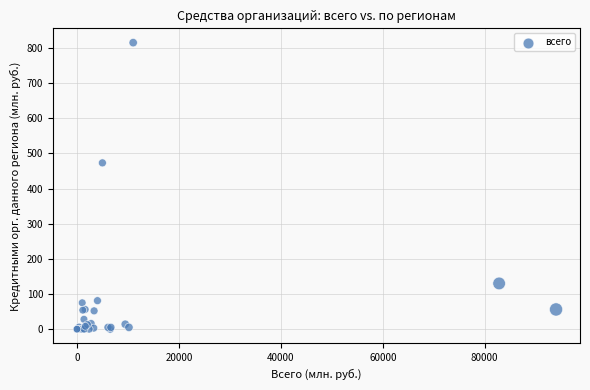

What Y value in the scatter plot is closest to 407?

473